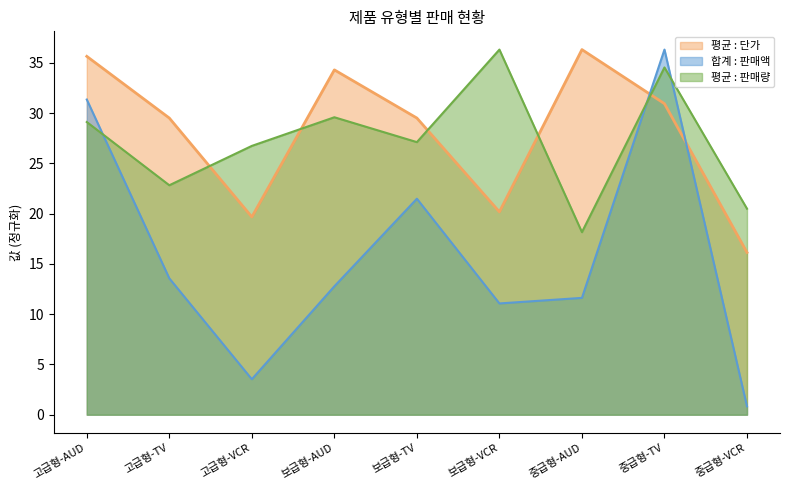

In 합계 : 판매액, how many points are lower than both neighbors (excluding endpoints)?

2